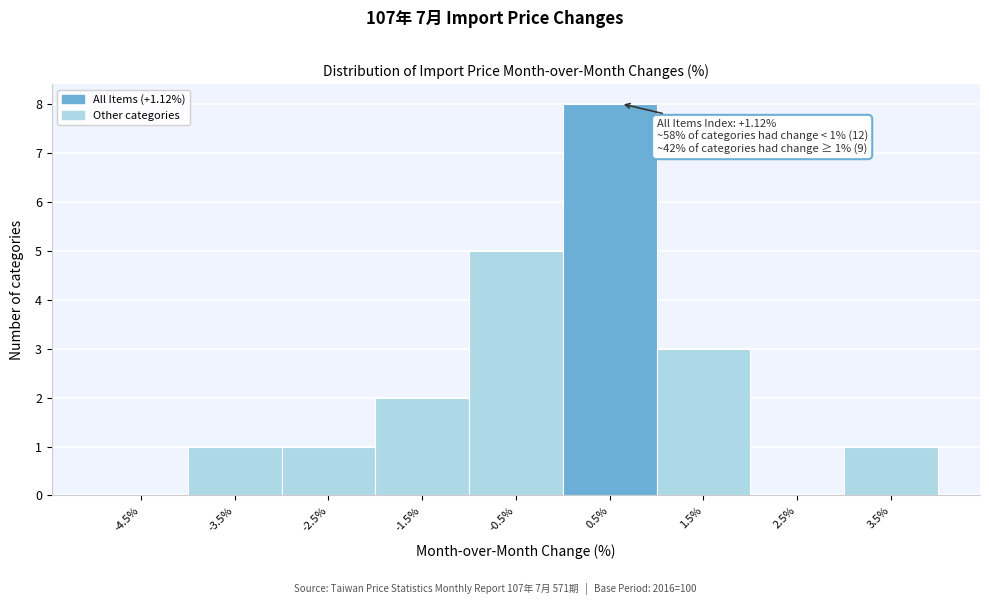

Reading right to left, list all the values displayed in this chart.

3.5%=1	2.5%=0	1.5%=3	0.5%=8	-0.5%=5	-1.5%=2	-2.5%=1	-3.5%=1	-4.5%=0